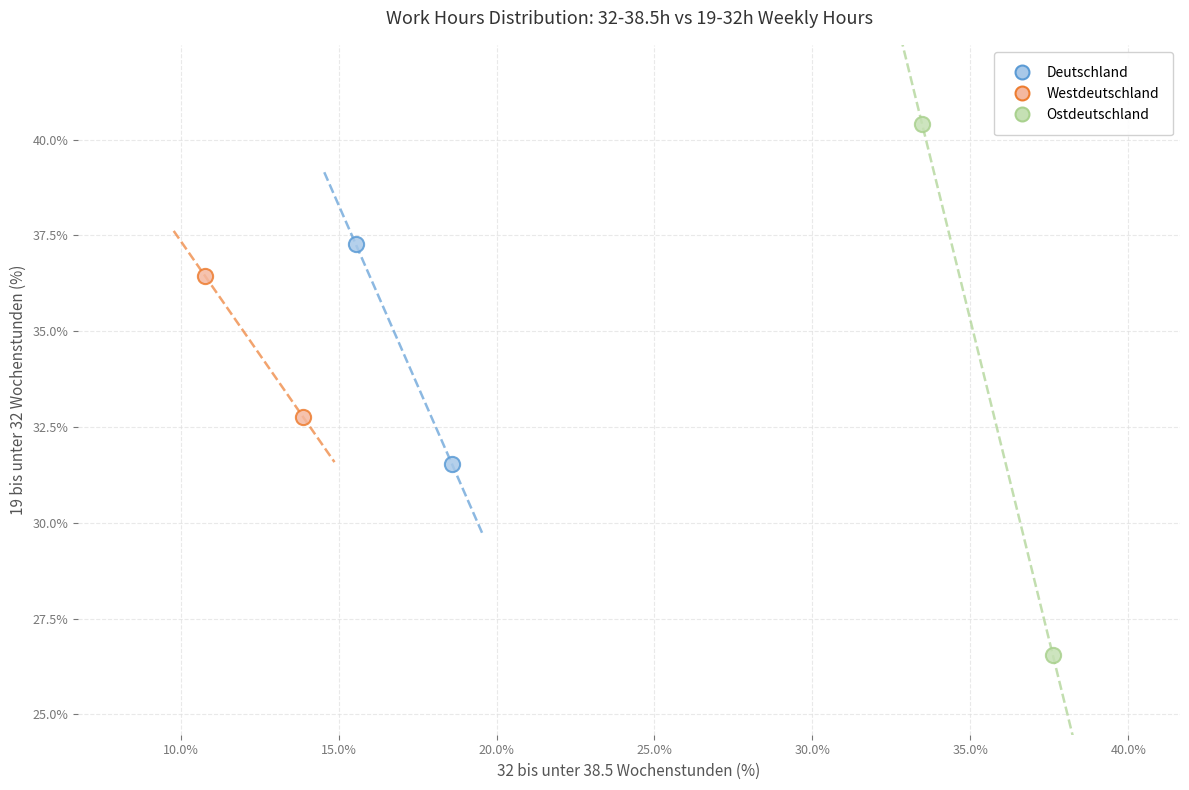

Which series has the largest Y range (max minus min)?

Ostdeutschland